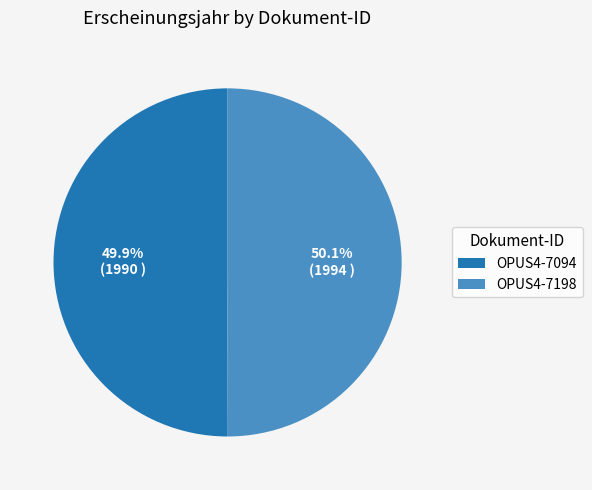

Approximately how many times larger is the value at OPUS4-7094 compared to OPUS4-7198?

1.0